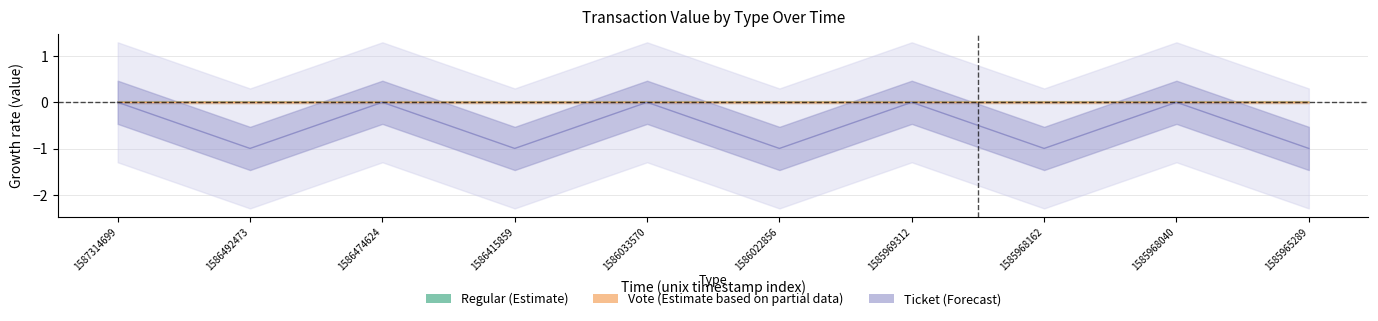

What is the difference between the Ticket values at 1585968162 and 1585968040?

1.0